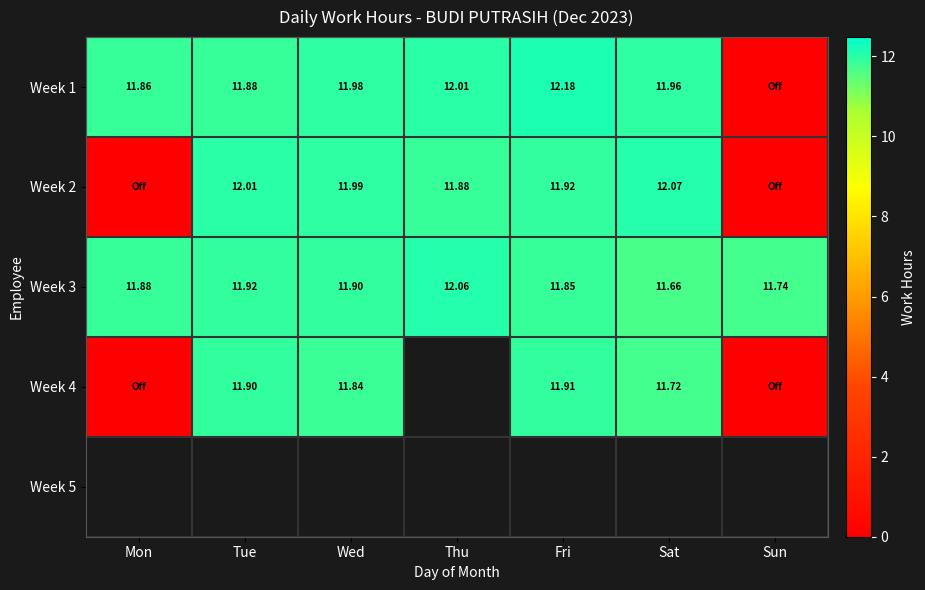

How many data points does each series have?

7